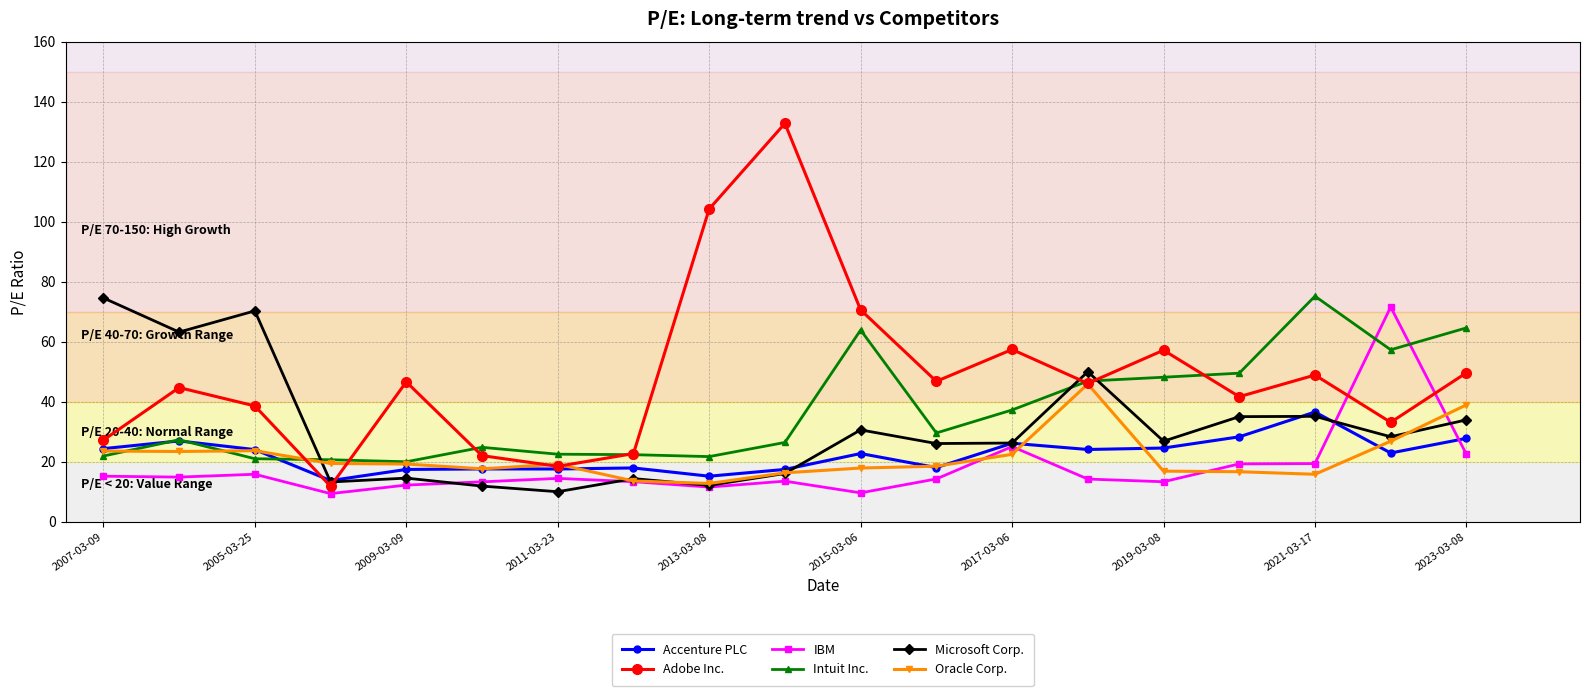

True or false: Intuit Inc. has more than 1 points higher than both neighbors.

True